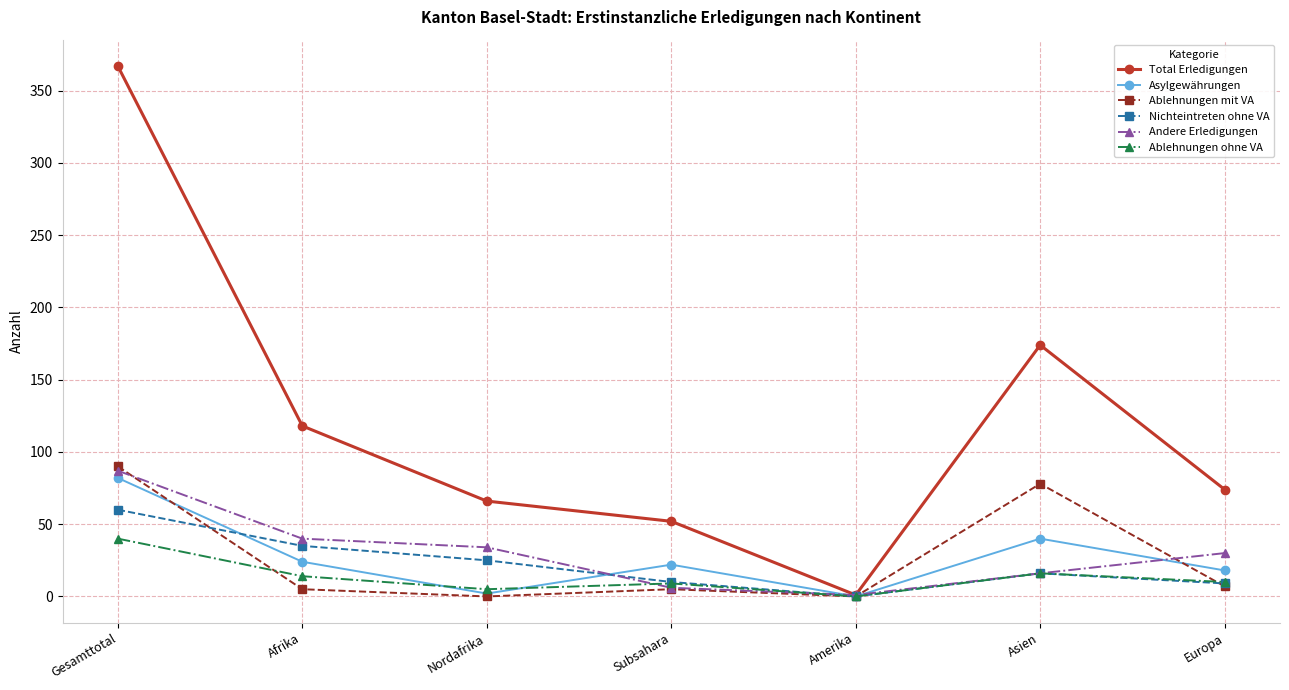

Count the number of data series in this chart.

6